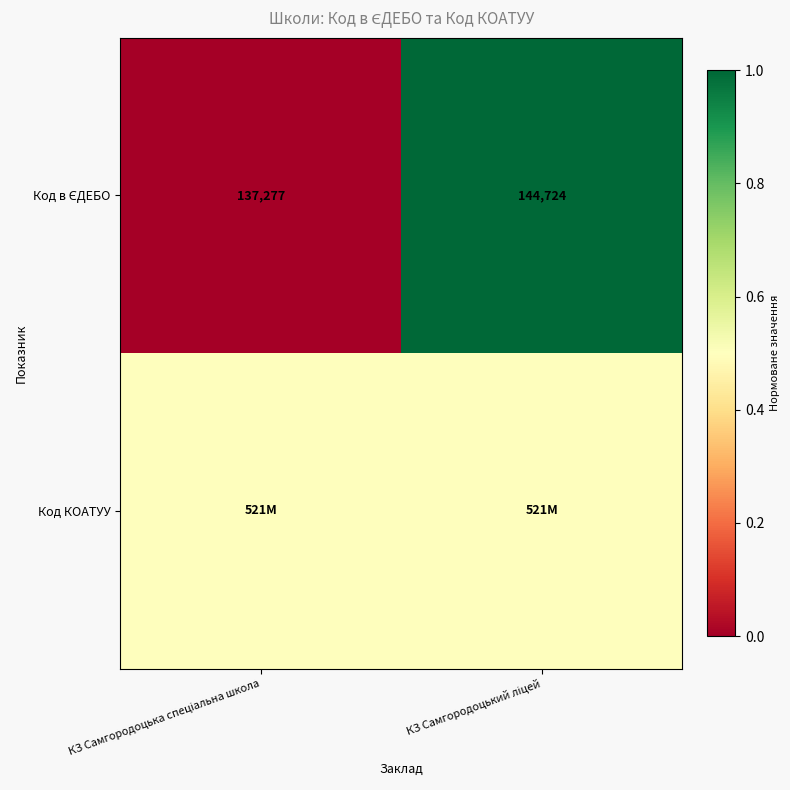

Which series has the largest range (max minus min)?

Код в ЄДЕБО